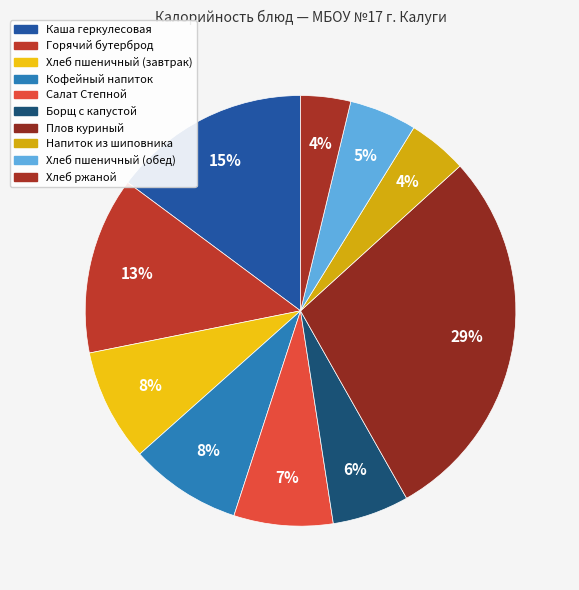

How many segments does this pie chart have?

10